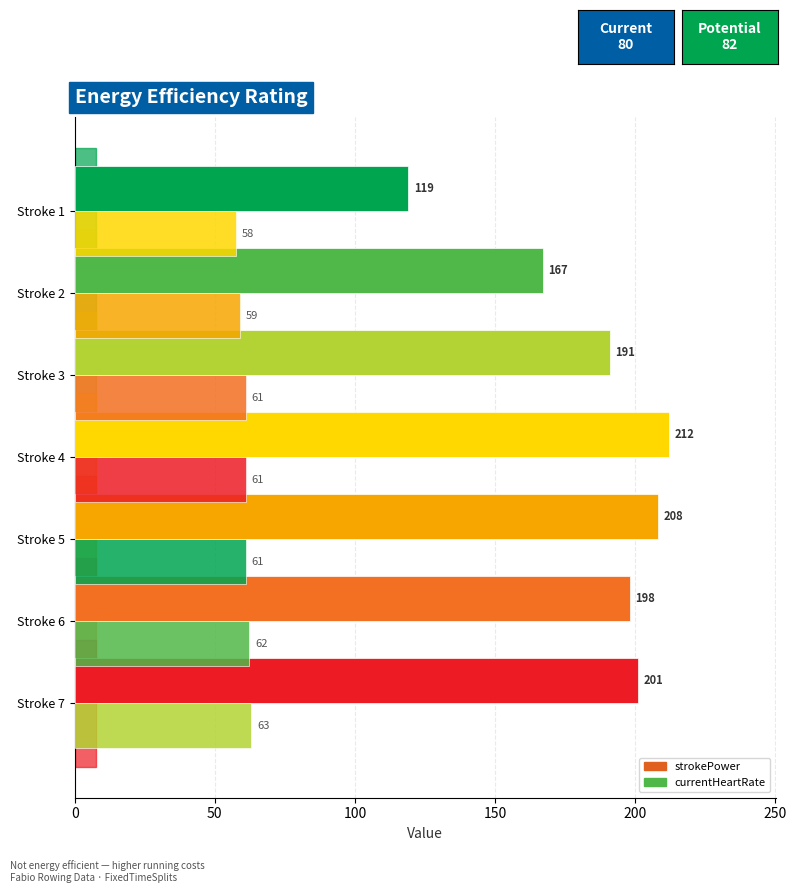

How many categories are shown in the chart?

7